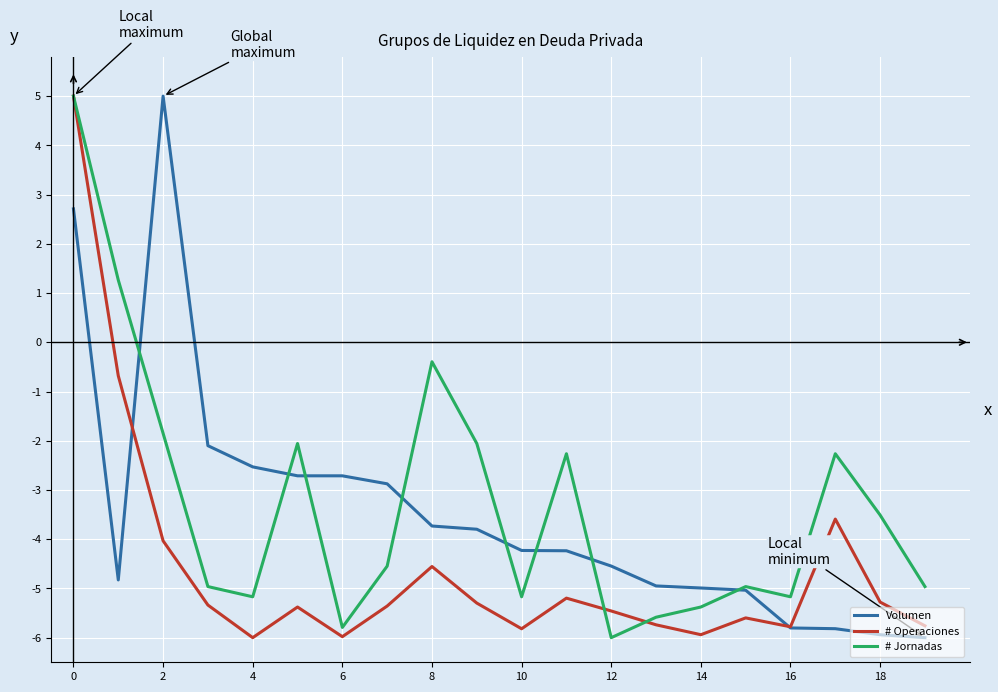

What is the lowest value of the # Operaciones series?

-6.0